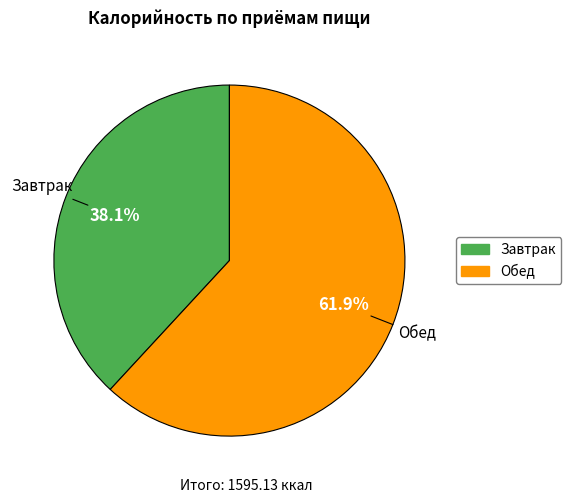

To the nearest percent, what is the combined percentage of Обед and Завтрак?

100%